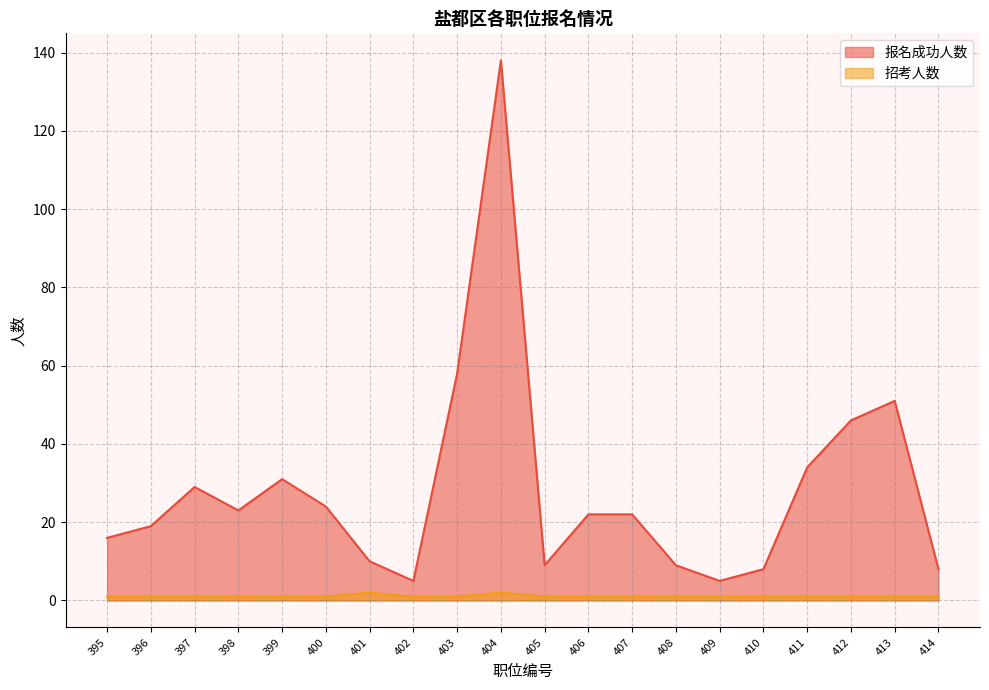

Is the value of 报名成功人数 at 396 greater than the value of 招考人数 at 410?

Yes